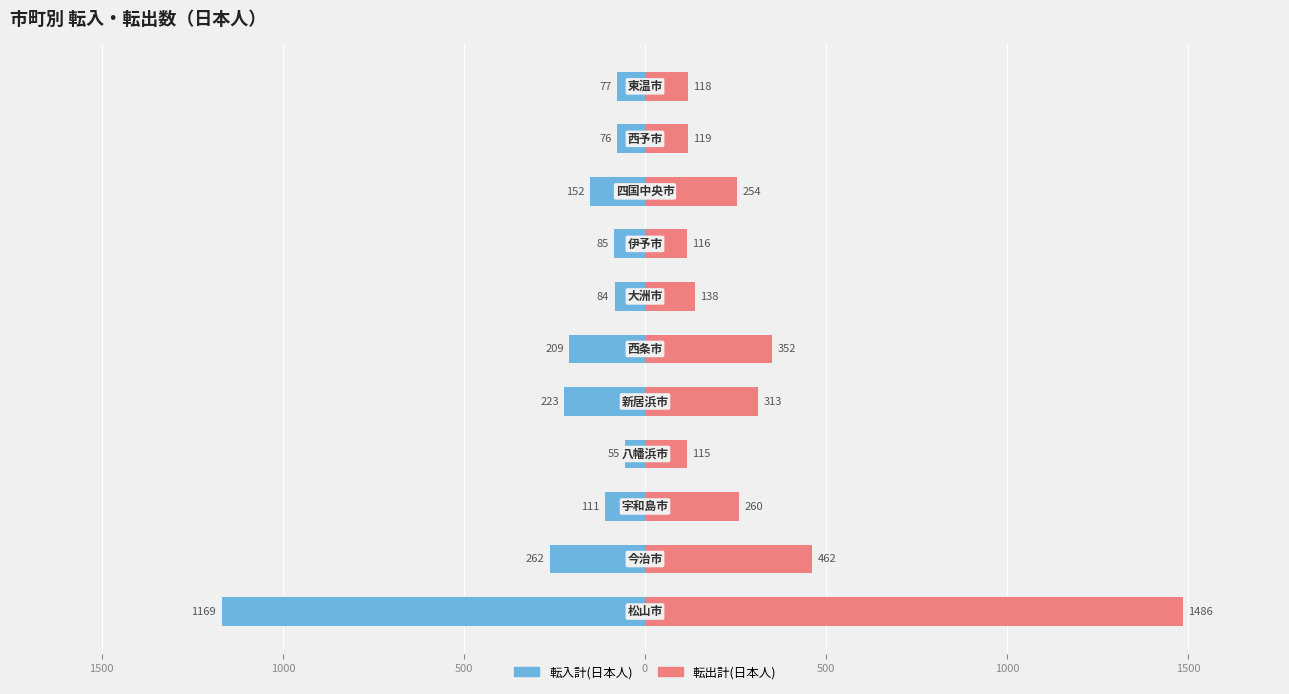

What is the difference between the highest and lowest values at 1000?

371